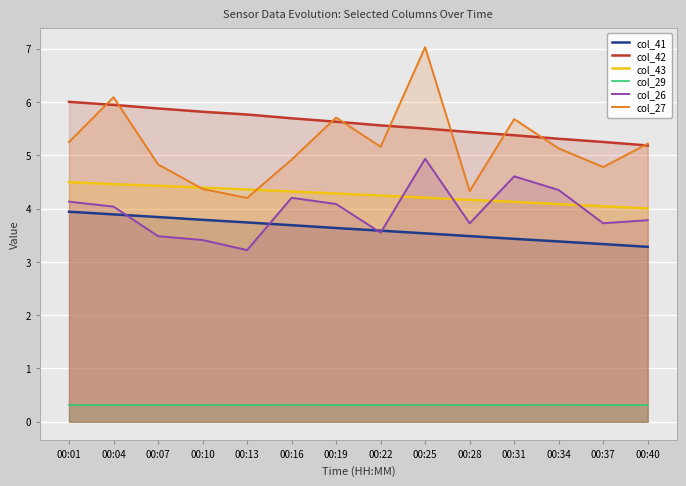

Reading right to left, list all the values displayed in this chart.

col_41: 3.3	3.3	3.4	3.4	3.5	3.5	3.6	3.6	3.7	3.7	3.8	3.8	3.9	3.9
col_42: 5.2	5.3	5.3	5.4	5.4	5.5	5.6	5.6	5.7	5.8	5.8	5.9	5.9	6.0
col_43: 4.0	4.0	4.1	4.1	4.2	4.2	4.2	4.3	4.3	4.4	4.4	4.4	4.5	4.5
col_29: 0.3	0.3	0.3	0.3	0.3	0.3	0.3	0.3	0.3	0.3	0.3	0.3	0.3	0.3
col_26: 3.8	3.7	4.3	4.6	3.7	4.9	3.5	4.1	4.2	3.2	3.4	3.5	4.0	4.1
col_27: 5.2	4.8	5.1	5.7	4.3	7.0	5.2	5.7	4.9	4.2	4.4	4.8	6.1	5.2